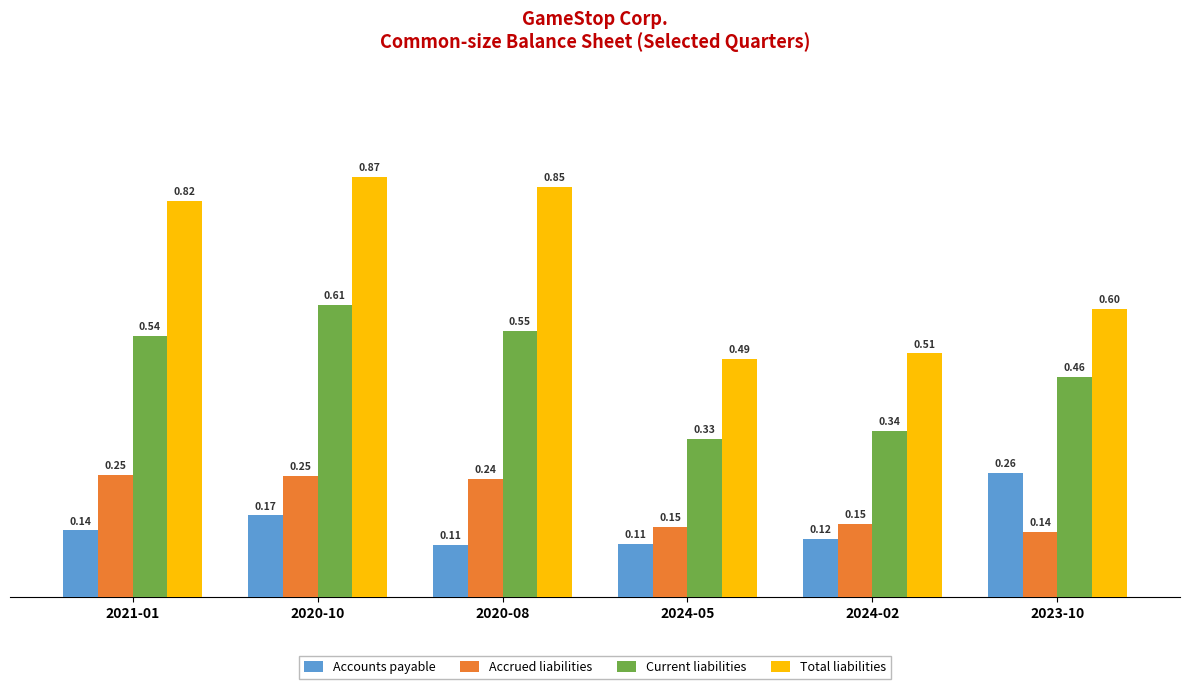

What is the difference between the maximum and minimum values in the Total liabilities series?

0.4